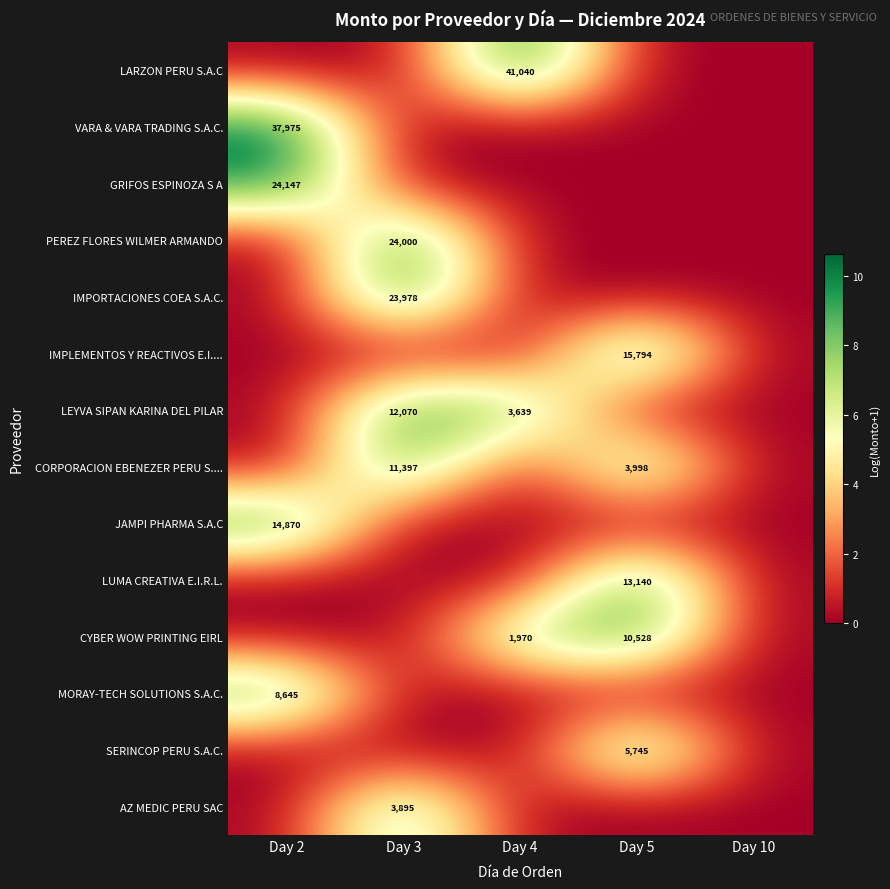

The value of GRIFOS ESPINOZA S A at Day 2 is 39274. True or false?

False